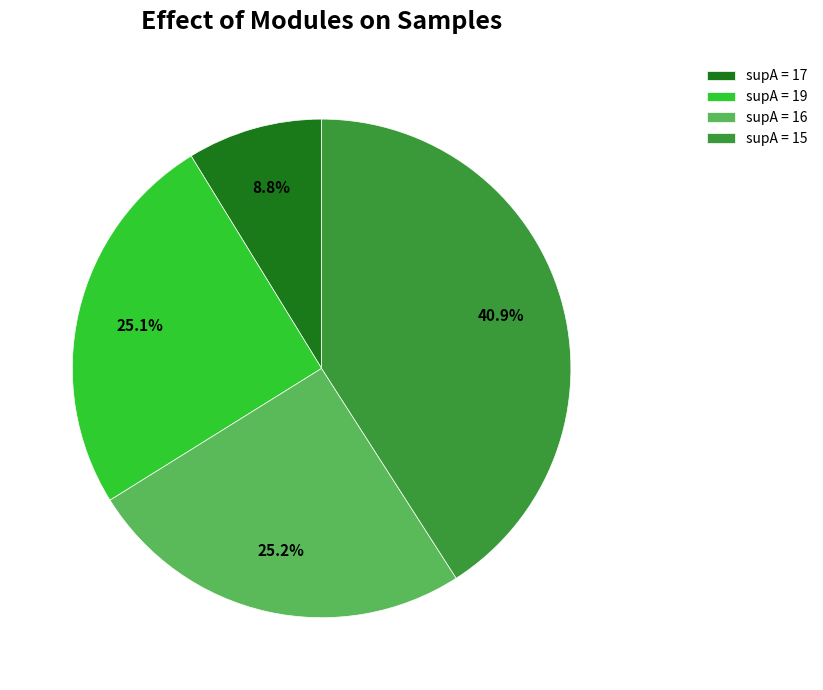

How many slices are in this pie chart?

4